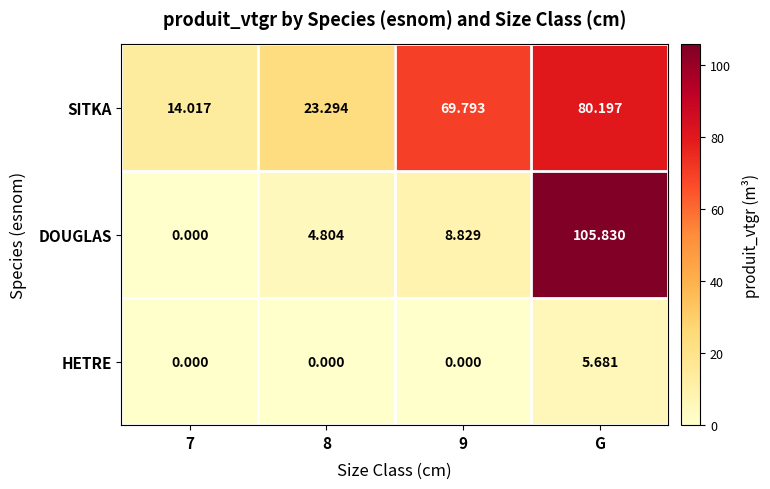

List the series in order of their peak value, lowest first.

HETRE, SITKA, DOUGLAS